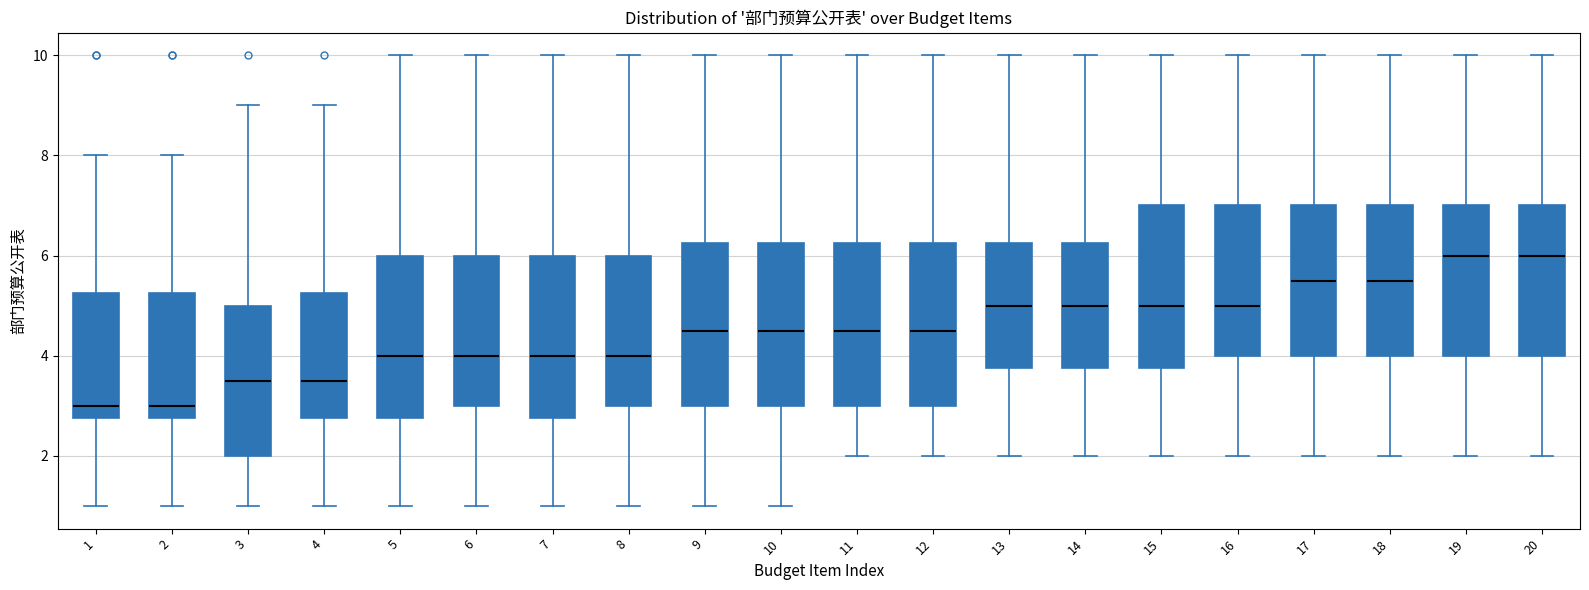

Reading left to right, read every box against the y-axis: the position of its median line, the range the box covers, and the ends of its whiskers. The values are not printed on the chart, so give them approximately, as read against the axis.

1: median 3.0, box 2.8 to 5.2, whiskers 1.0 to 8.0
2: median 3.0, box 2.8 to 5.2, whiskers 1.0 to 8.0
3: median 3.6, box 2.0 to 5.0, whiskers 1.0 to 9.0
4: median 3.6, box 2.8 to 5.2, whiskers 1.0 to 9.0
5: median 4.0, box 2.8 to 6.0, whiskers 1.0 to 10.0
6: median 4.0, box 3.0 to 6.0, whiskers 1.0 to 10.0
7: median 4.0, box 2.8 to 6.0, whiskers 1.0 to 10.0
8: median 4.0, box 3.0 to 6.0, whiskers 1.0 to 10.0
9: median 4.6, box 3.0 to 6.2, whiskers 1.0 to 10.0
10: median 4.6, box 3.0 to 6.2, whiskers 1.0 to 10.0
11: median 4.6, box 3.0 to 6.2, whiskers 2.0 to 10.0
12: median 4.6, box 3.0 to 6.2, whiskers 2.0 to 10.0
13: median 5.0, box 3.8 to 6.2, whiskers 2.0 to 10.0
14: median 5.0, box 3.8 to 6.2, whiskers 2.0 to 10.0
15: median 5.0, box 3.8 to 7.0, whiskers 2.0 to 10.0
16: median 5.0, box 4.0 to 7.0, whiskers 2.0 to 10.0
17: median 5.6, box 4.0 to 7.0, whiskers 2.0 to 10.0
18: median 5.6, box 4.0 to 7.0, whiskers 2.0 to 10.0
19: median 6.0, box 4.0 to 7.0, whiskers 2.0 to 10.0
20: median 6.0, box 4.0 to 7.0, whiskers 2.0 to 10.0